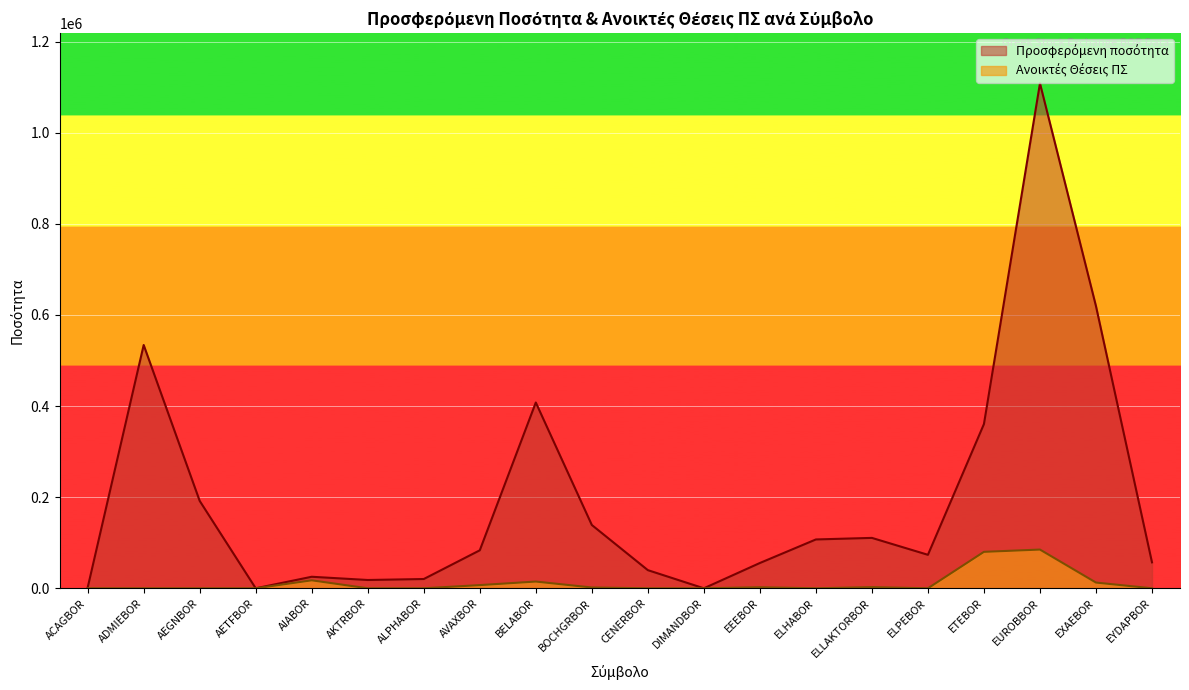

At how many categories does at least one series exceed 169063?

6